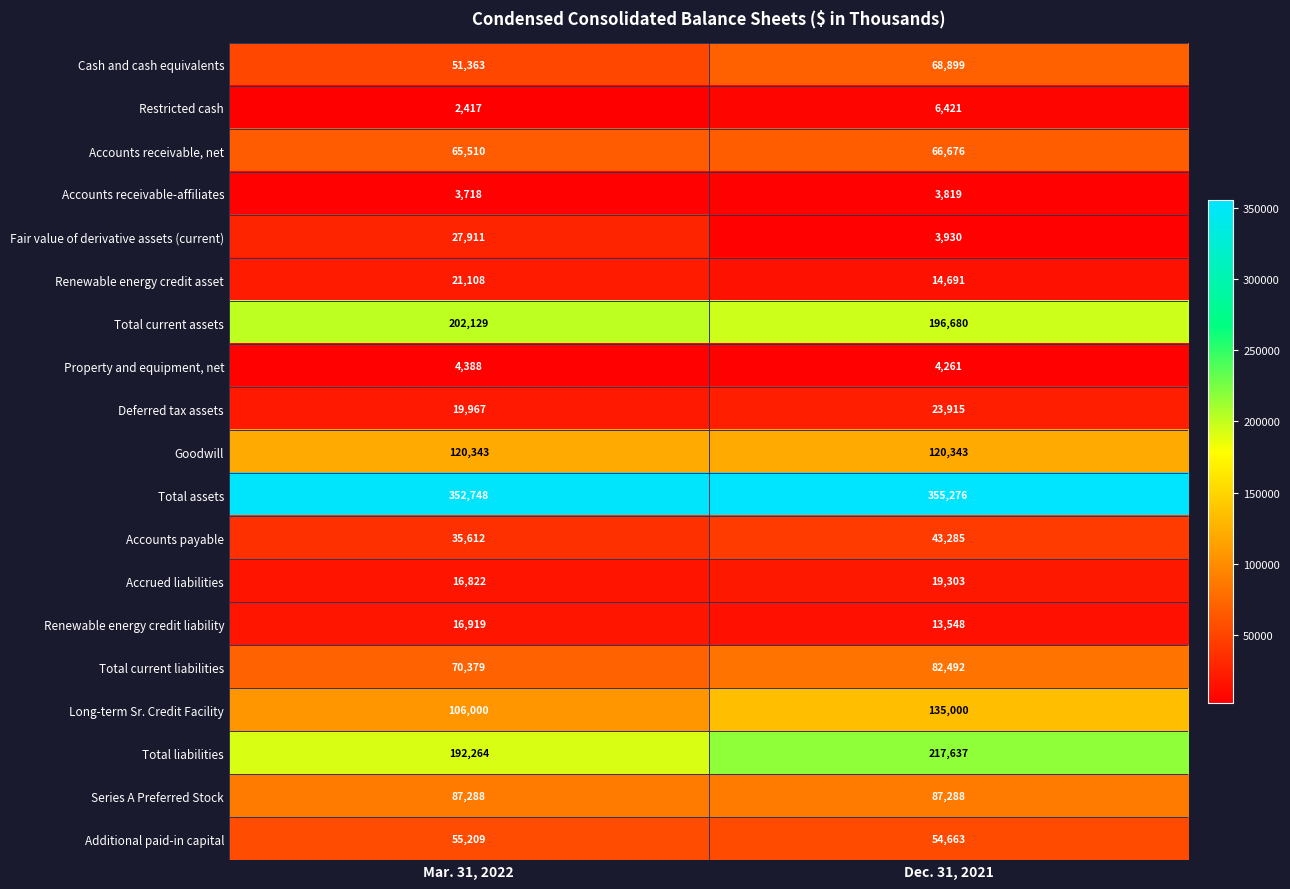

Where is Long-term Sr. Credit Facility nearest to the value 120500?

Mar. 31, 2022